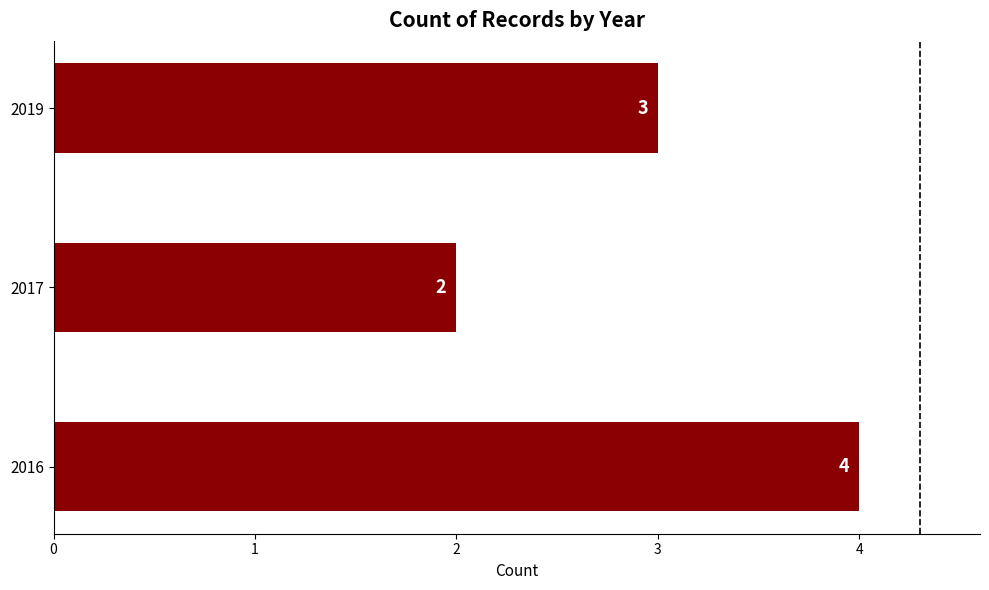

What is the maximum value shown in the chart?

4